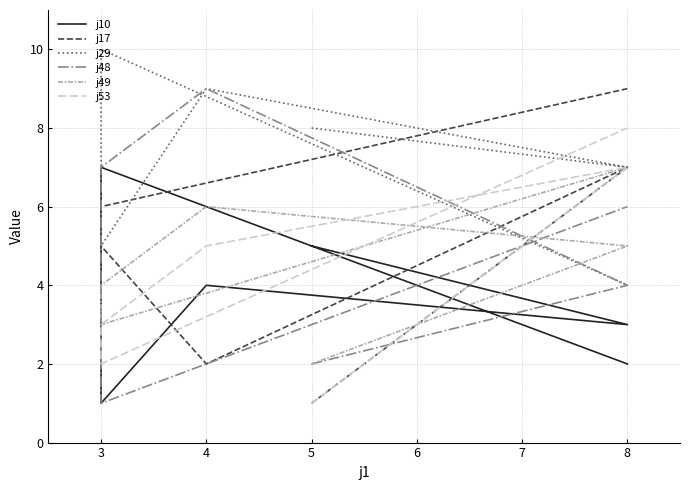

True or false: j17 has more than 2 points higher than both neighbors.

False